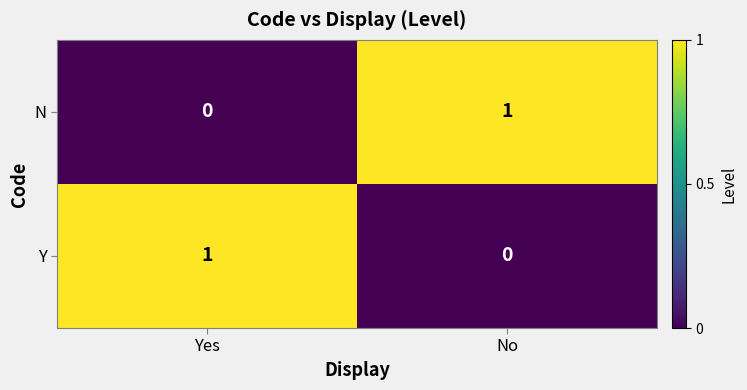

What is the difference between the highest and lowest values at Yes?

1